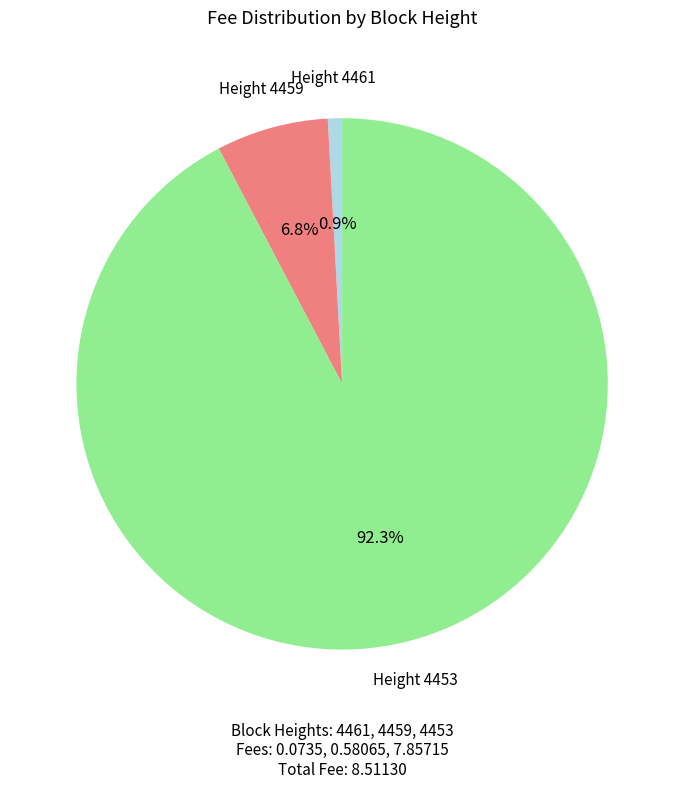

Is there any slice that represents more than half of the pie?

Yes